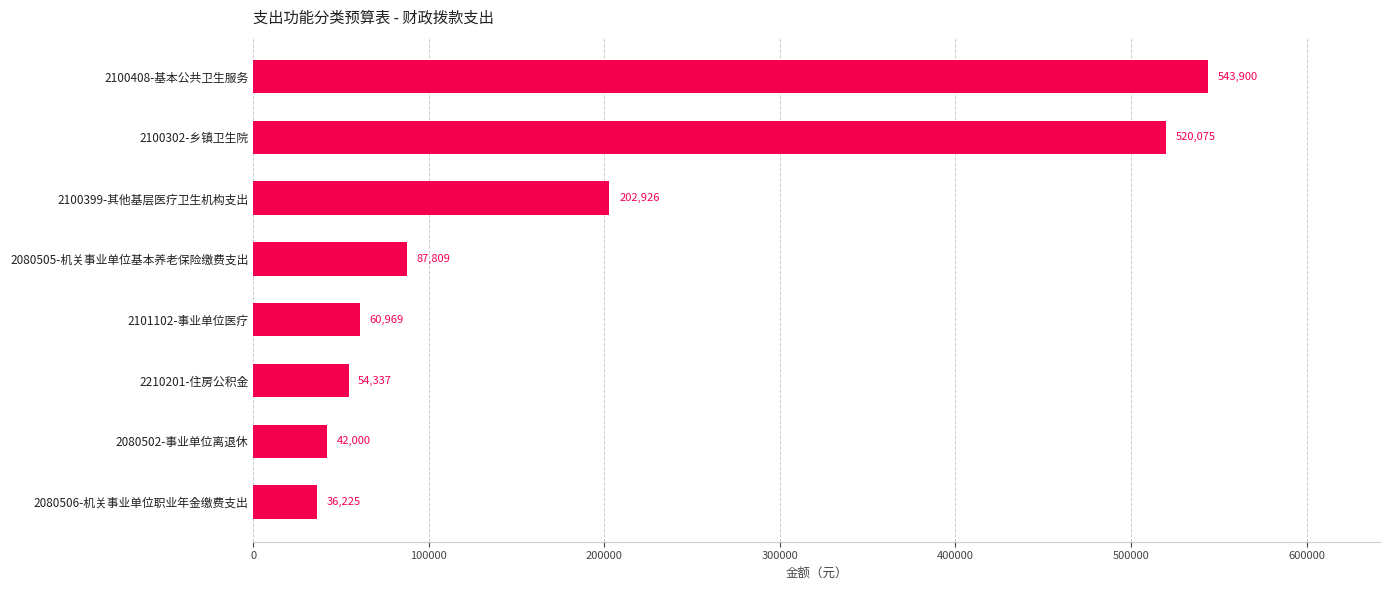

What is the difference between the values at 2100408-基本公共卫生服务 and 2210201-住房公积金?

489563.0